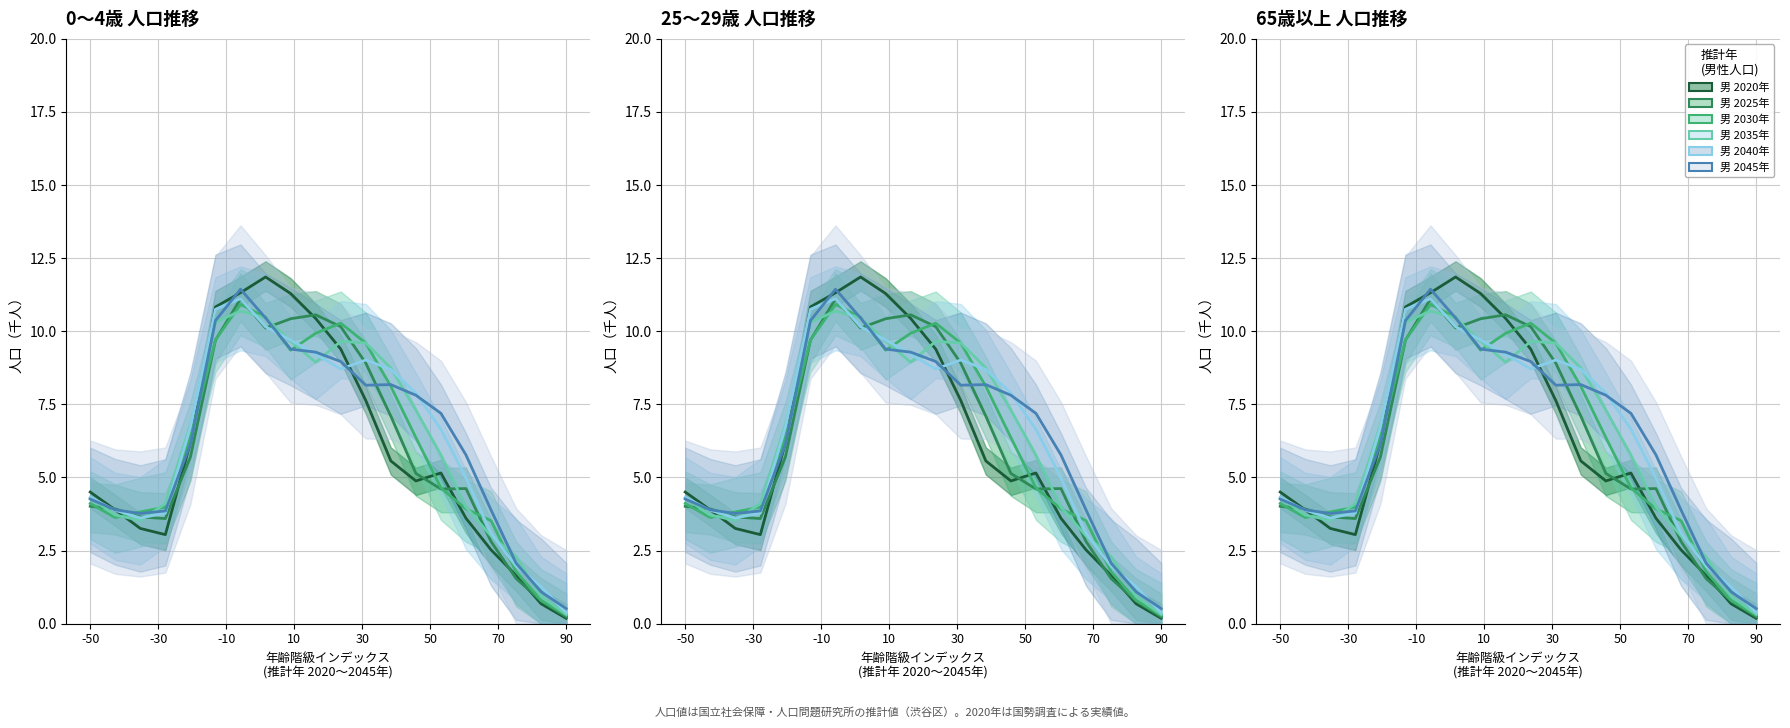

What is the maximum value for 男 2020年?

11.9